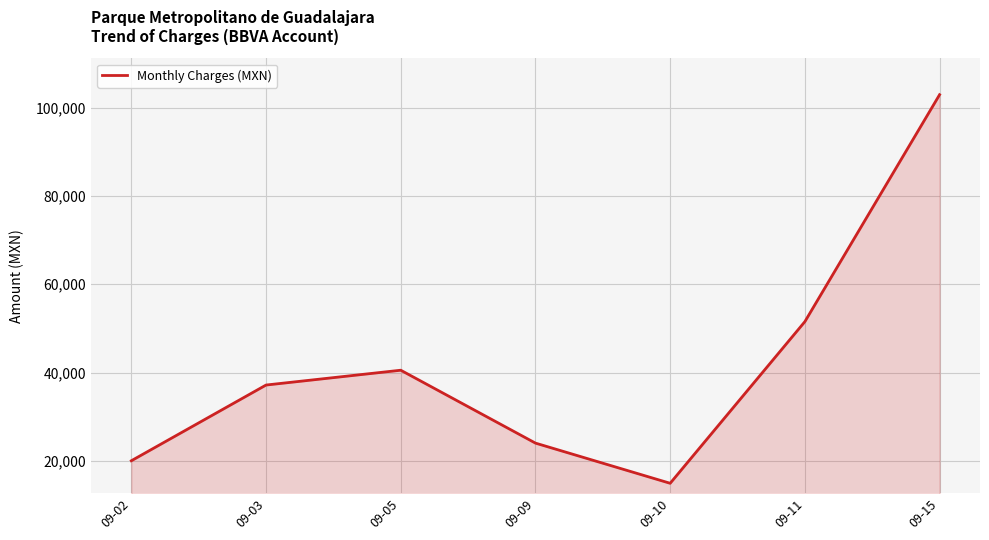

True or false: the data shows 24000.5 at 09-09.

True